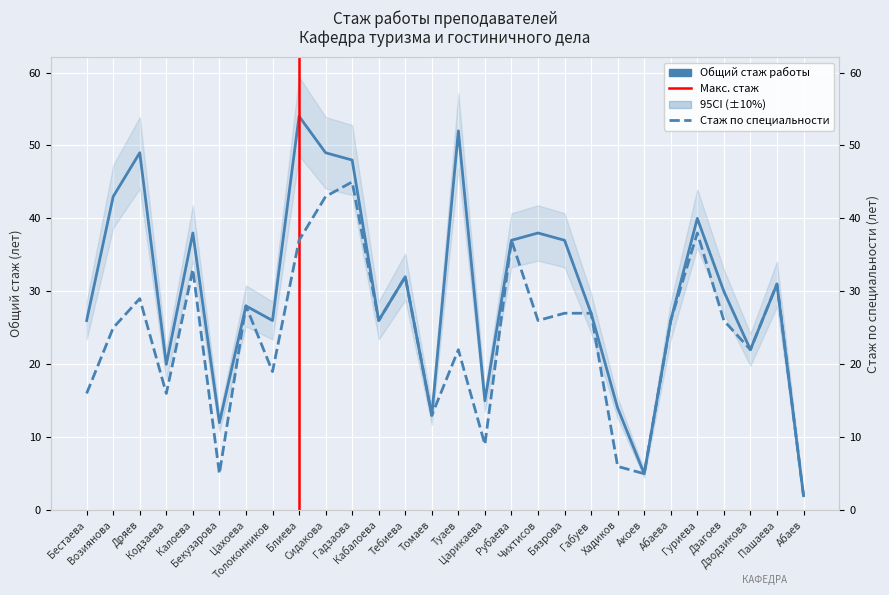

Reading left to right, extract all data points from this chart.

Общий стаж работы: 26	43	49	20	38	12	28	26	54	49	48	26	32	13	52	15	37	38	37	27	14	5	26	40	30	22	31	2
Стаж работы по специальности: 16	25	29	16	33	5	28	19	37	43	45	26	32	13	22	9	37	26	27	27	6	5	26	38	26	22	31	2